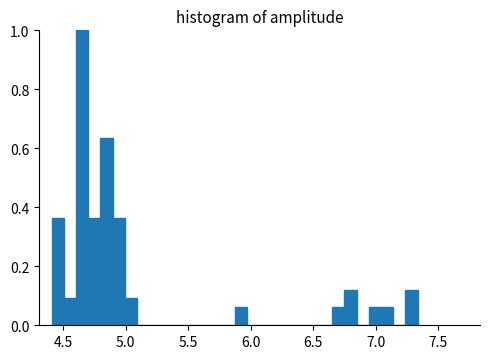

Read against the x-axis, roughly where is the centre of the tallest bar?

4.65